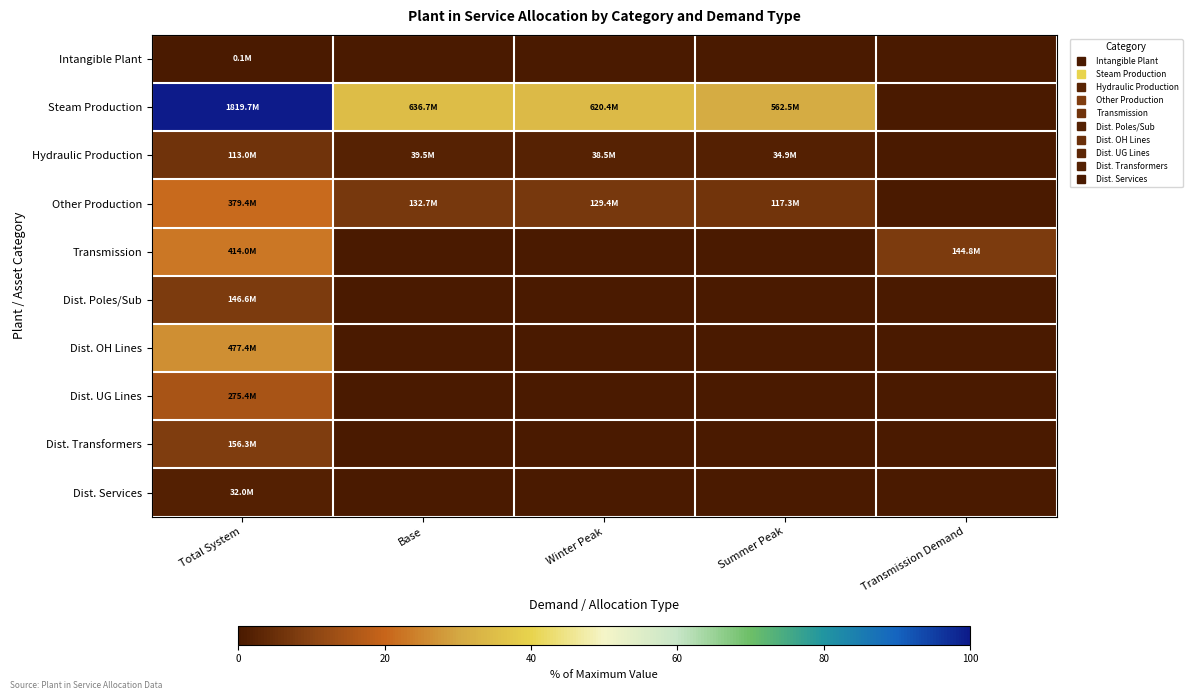

What is the total value across all series at Summer Peak?

39.3